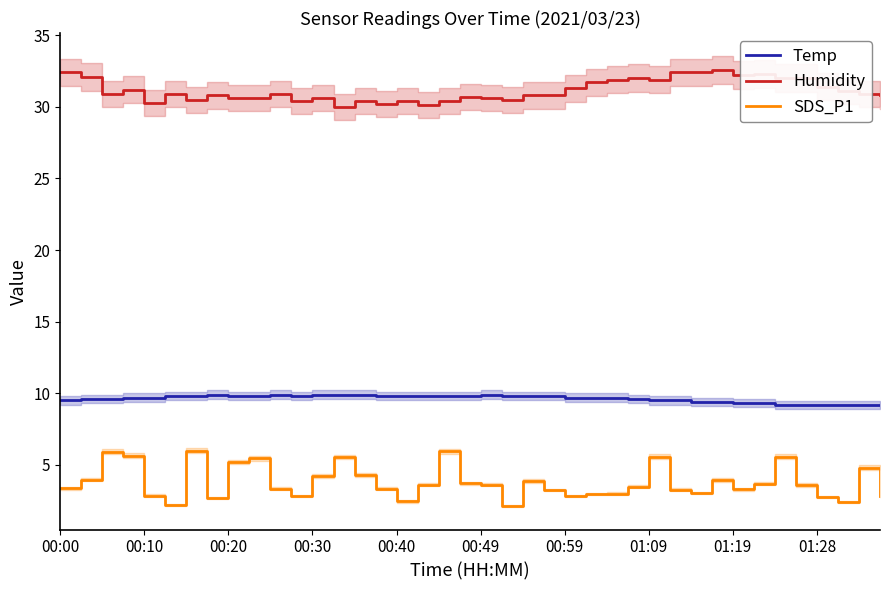

True or false: SDS_P1 and Temp cross at least once.

False